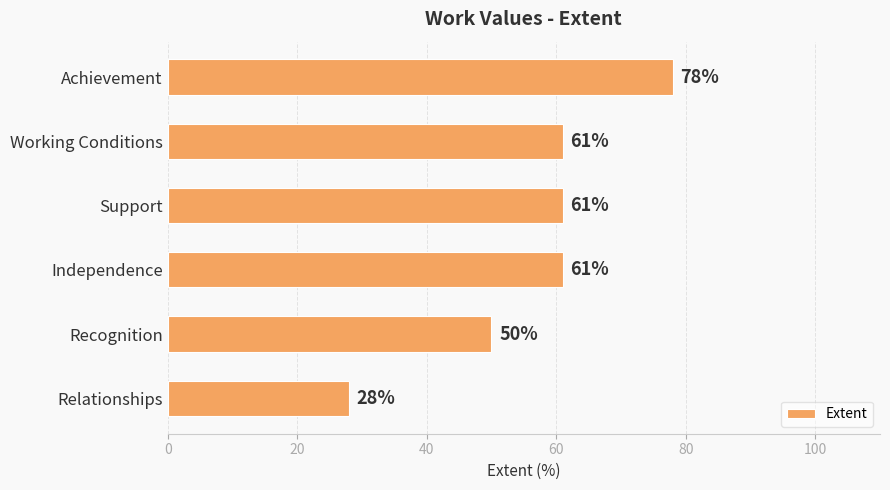

Reading top to bottom, list all the values displayed in this chart.

Achievement=78	Working Conditions=61	Support=61	Independence=61	Recognition=50	Relationships=28